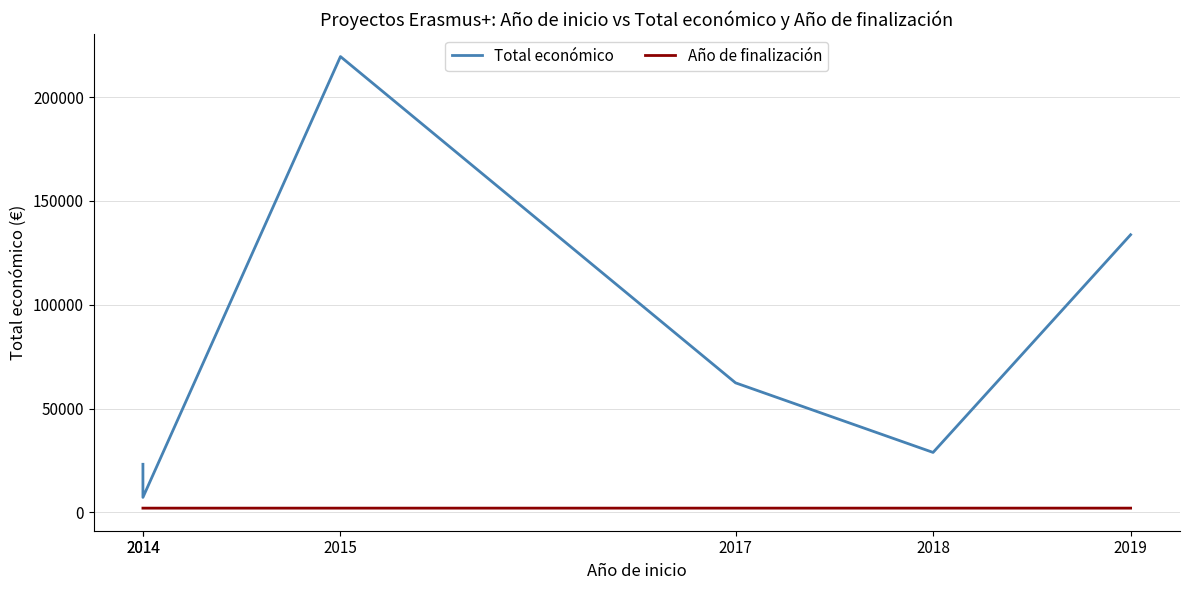

Read the Total económico value at 2019, to the nearest 10.

133700